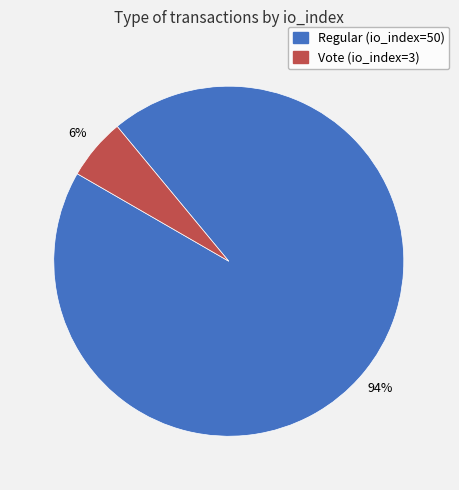

To the nearest percent, what is the average slice percentage?

50%